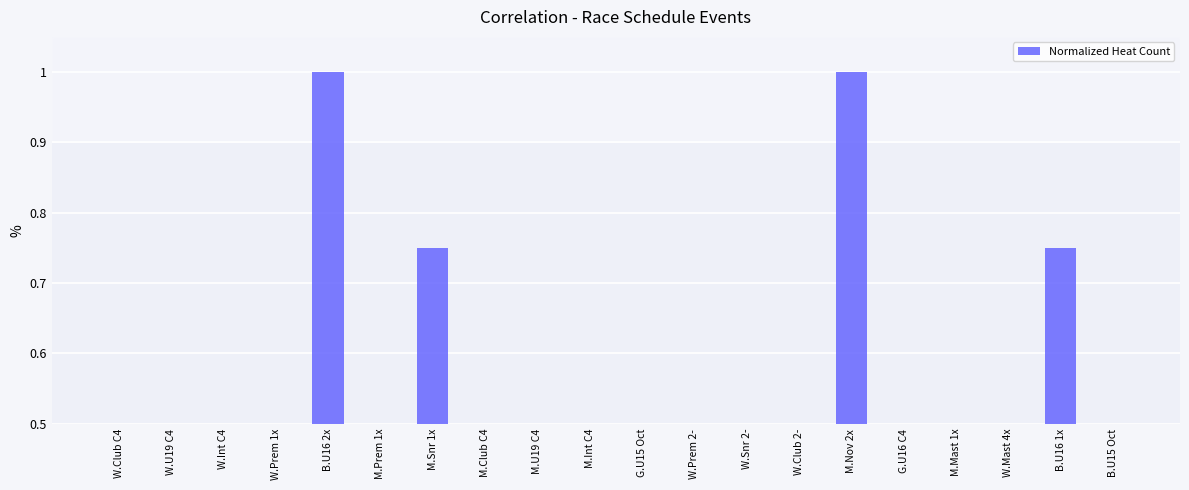

What is the label of the 9th bar from the right?

W.Prem 2-